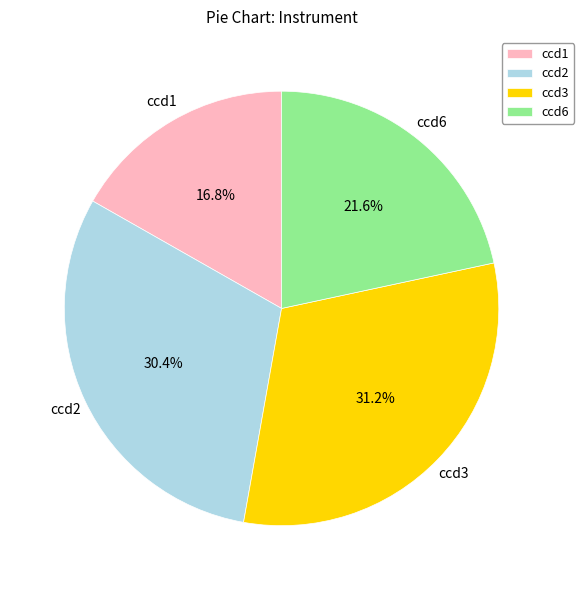

Between ccd3 and ccd6, which is larger?

ccd3